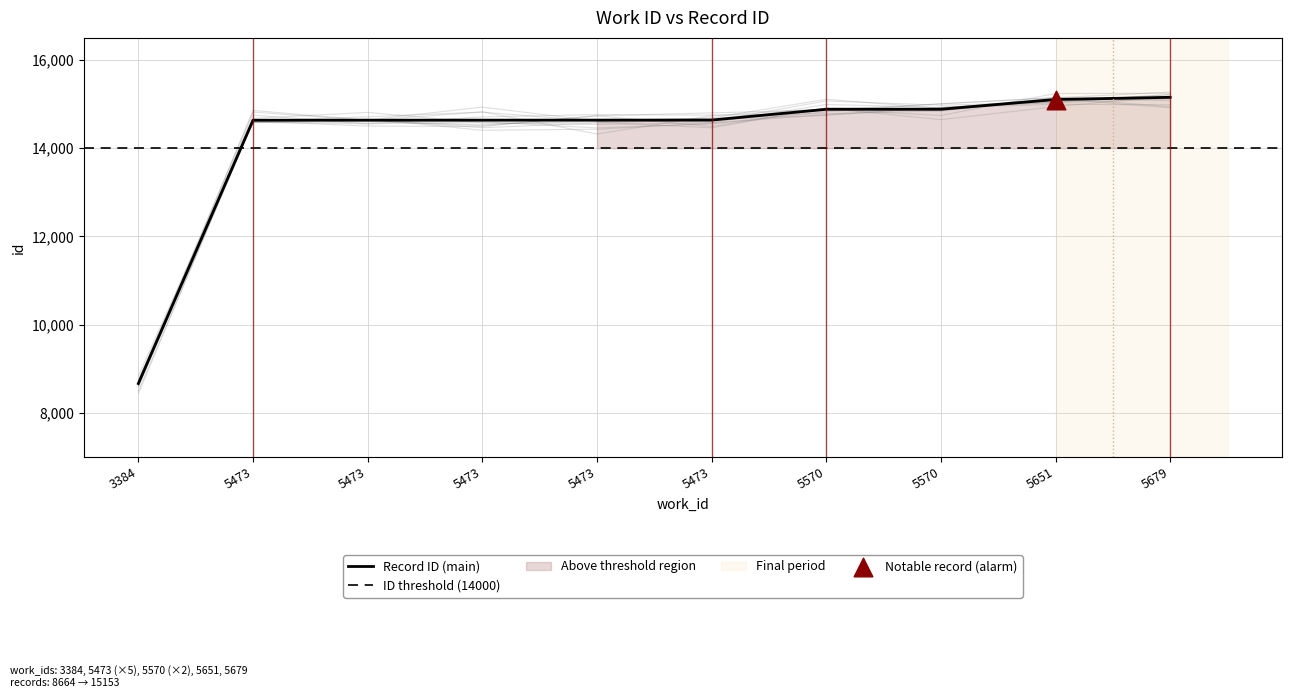

Which has a higher value, 5473 or 5570?

5570